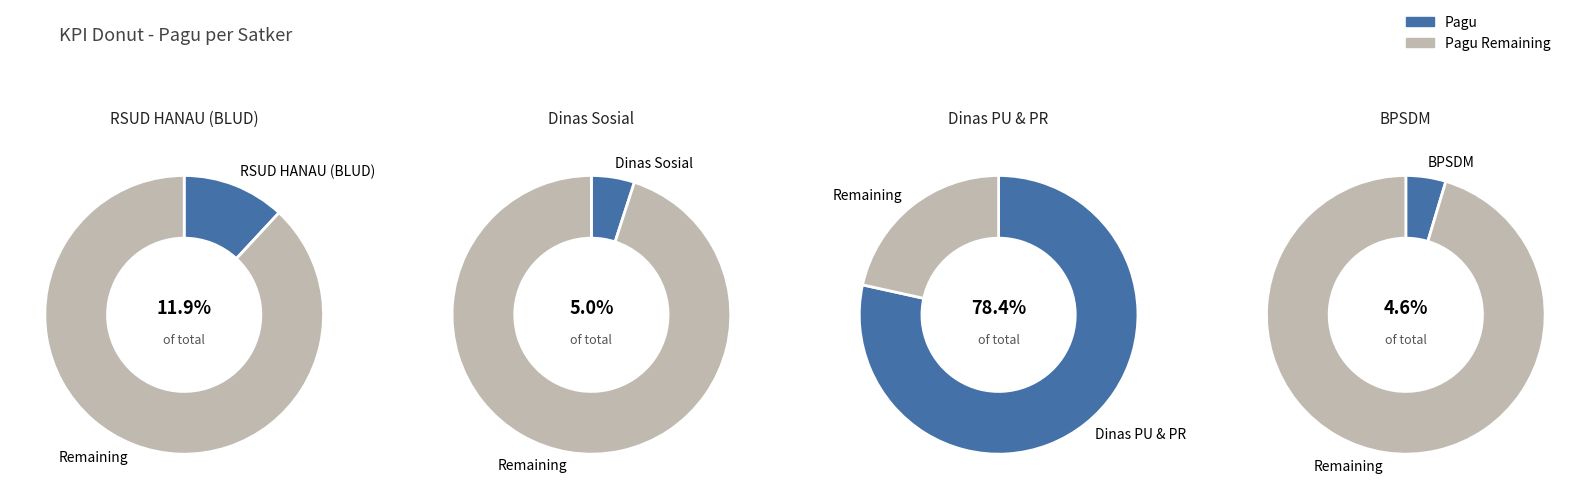

Is the sum of RSUD HANAU (BLUD) and 13 greater than half?

No